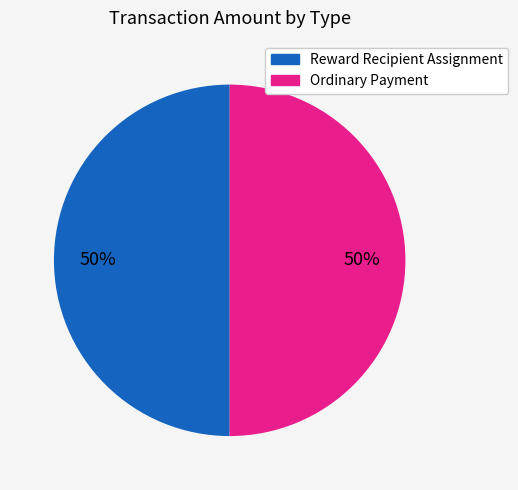

Do Ordinary Payment and Reward Recipient Assignment together represent more than half of the pie?

Yes